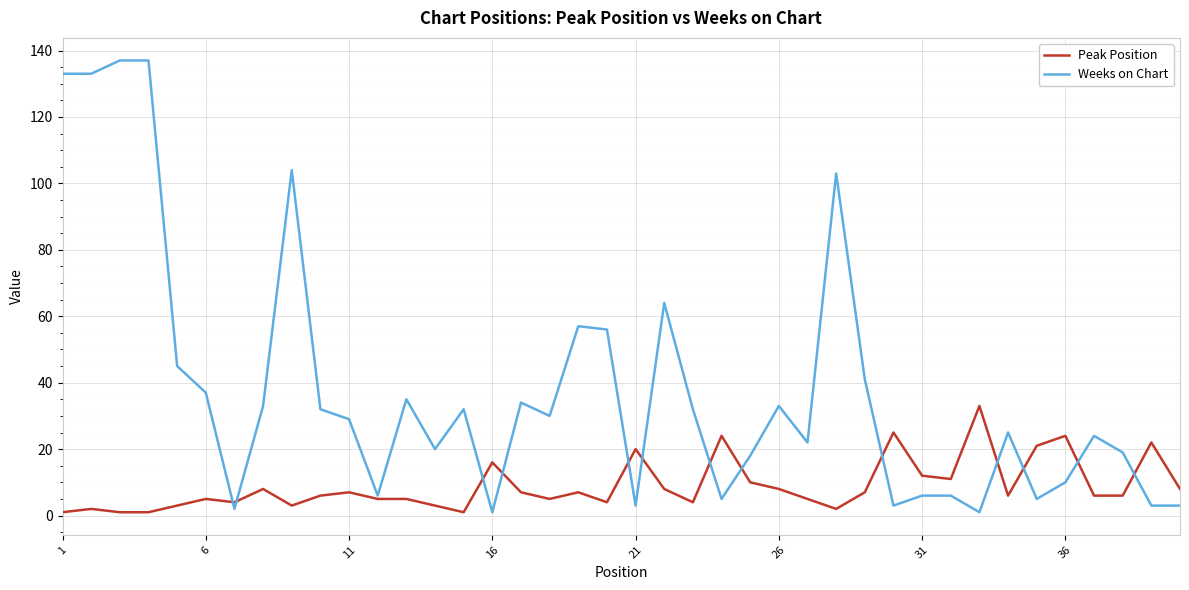

Reading left to right, what are all the values shown in this chart?

Peak Position: 1	2	1	1	3	5	4	8	3	6	7	5	5	3	1	16	7	5	7	4	20	8	4	24	10	8	5	2	7	25	12	11	33	6	21	24	6	6	22	8
Weeks on Chart: 133	133	137	137	45	37	2	33	104	32	29	6	35	20	32	1	34	30	57	56	3	64	32	5	18	33	22	103	41	3	6	6	1	25	5	10	24	19	3	3